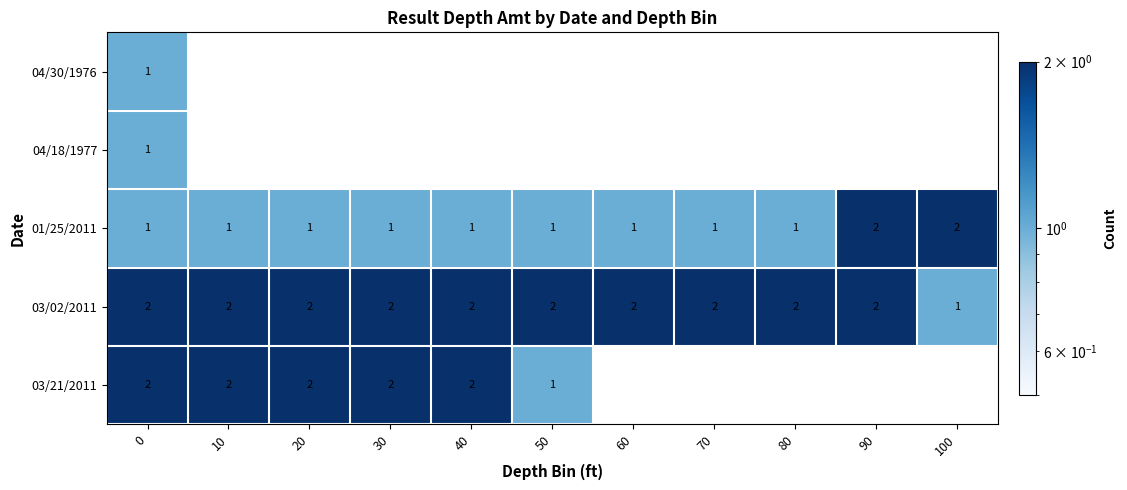

The value of 01/25/2011 at 80 is 0. True or false?

False